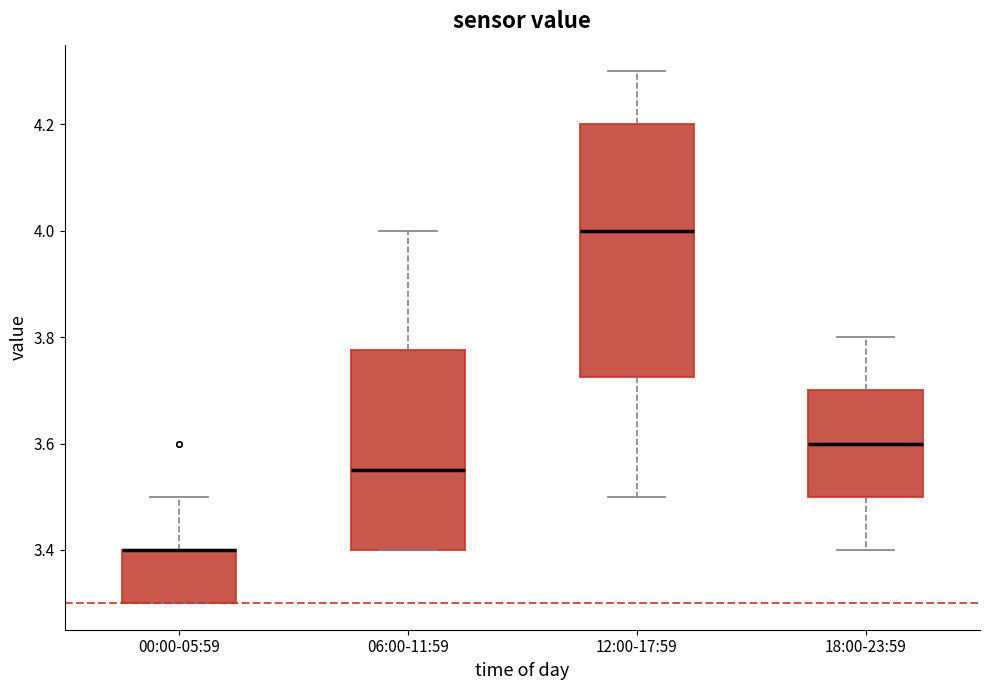

Reading left to right, read every box against the y-axis: the position of its median line, the range the box covers, and the ends of its whiskers. The values are not printed on the chart, so give them approximately, as read against the axis.

00:00-05:59: median 3.40 (drawn on the box's upper edge), box 3.30 to 3.40, whiskers 3.30 to 3.50
06:00-11:59: median 3.56, box 3.40 to 3.78, whiskers 3.40 to 4.00
12:00-17:59: median 4.00, box 3.72 to 4.20, whiskers 3.50 to 4.30
18:00-23:59: median 3.60, box 3.50 to 3.70, whiskers 3.40 to 3.80